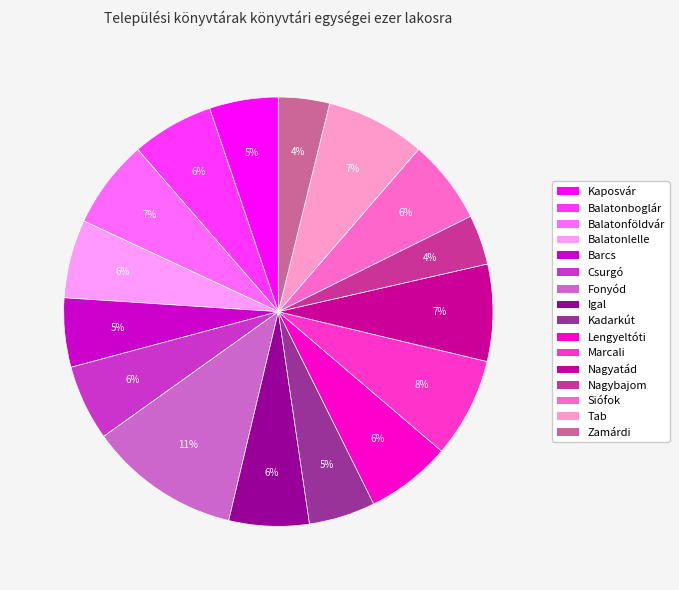

Does Siófok represent more than half of the total?

No